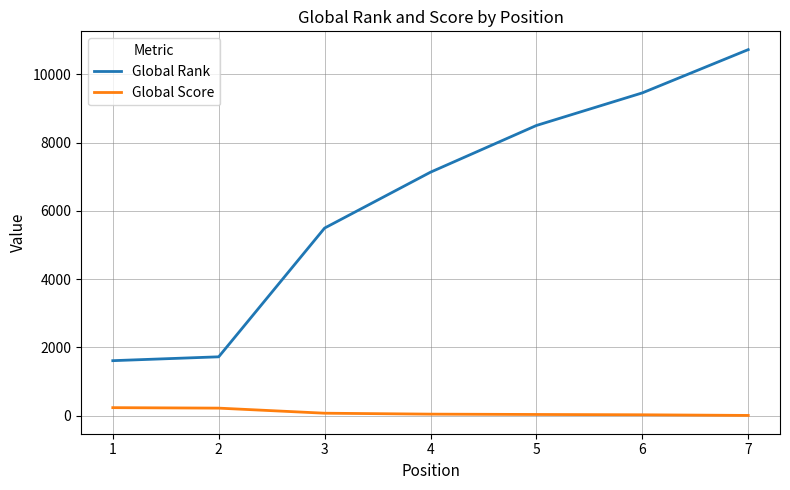

How many values in the Global Rank series are below 7137?

3